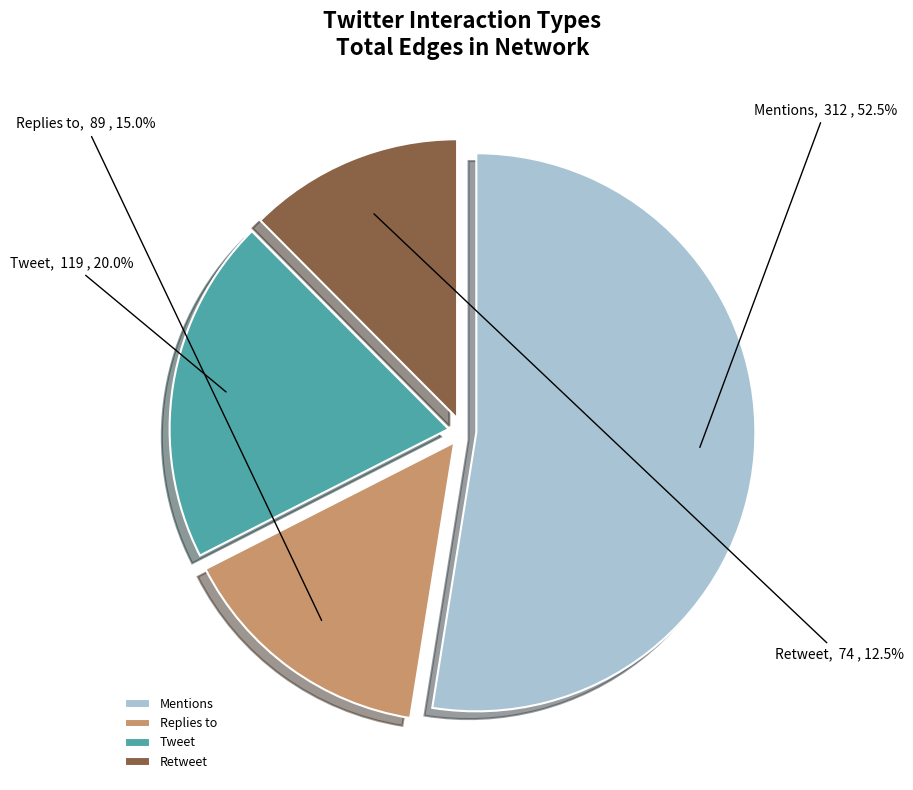

Is the sum of Tweet and Retweet greater than half?

No